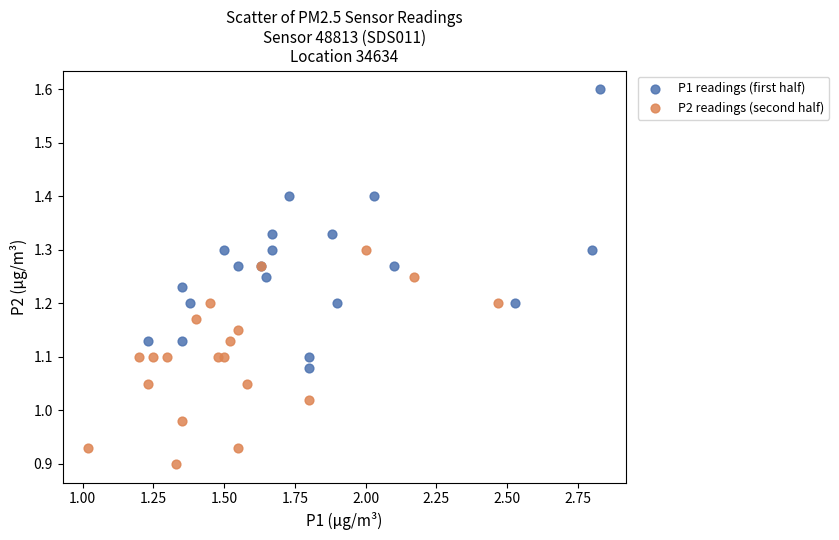

Which series has the largest Y range (max minus min)?

P1 readings (first half)